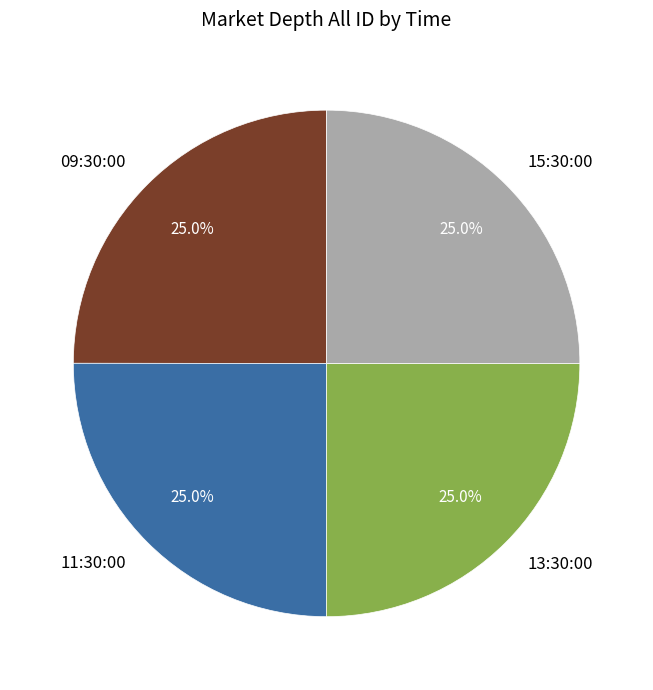

What is the ratio of the value at 13:30:00 to the value at 11:30:00?

1.0